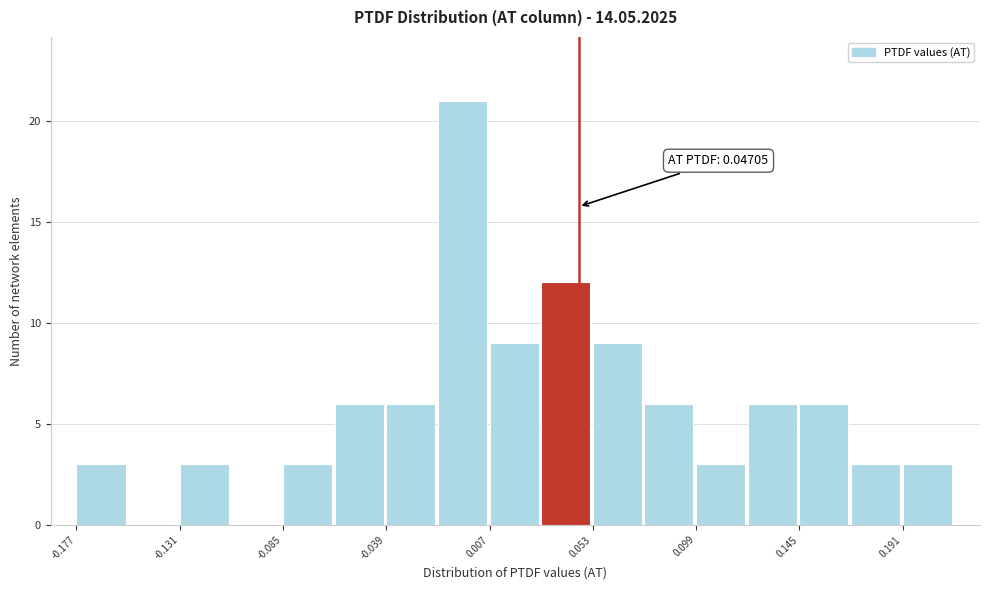

Which range on the x-axis has the tallest bar?

-0.015 to 0.005